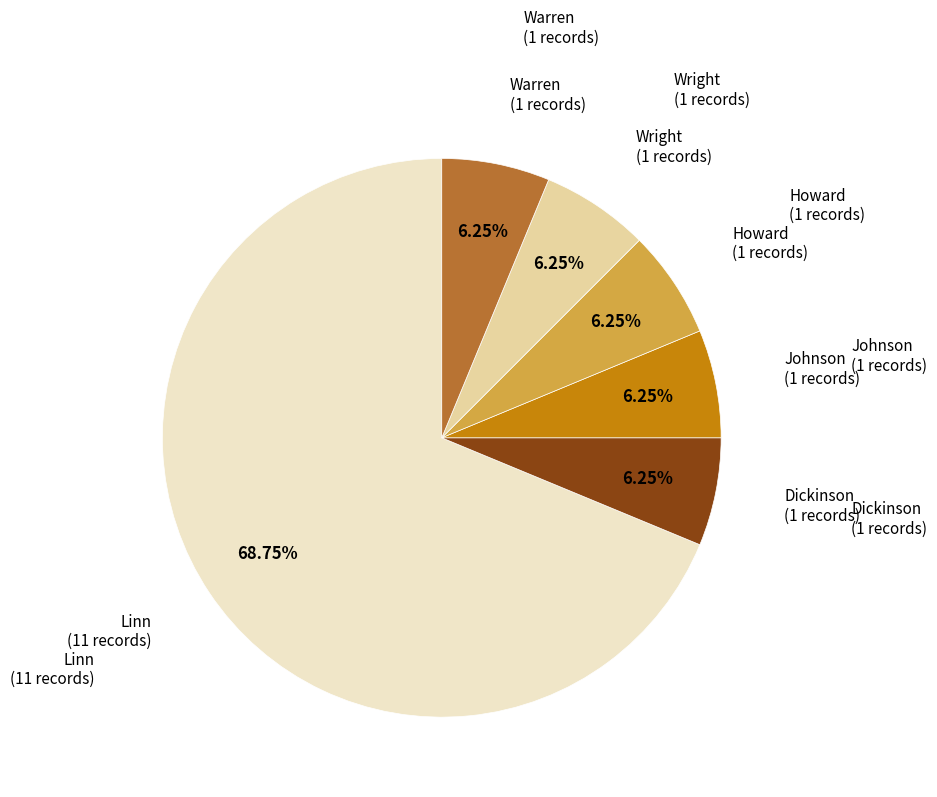

Which has a higher value, Linn or Warren?

Linn